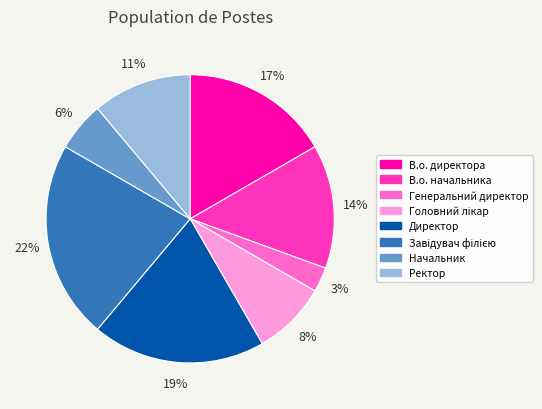

To the nearest percent, what percentage of the pie is Начальник?

6%